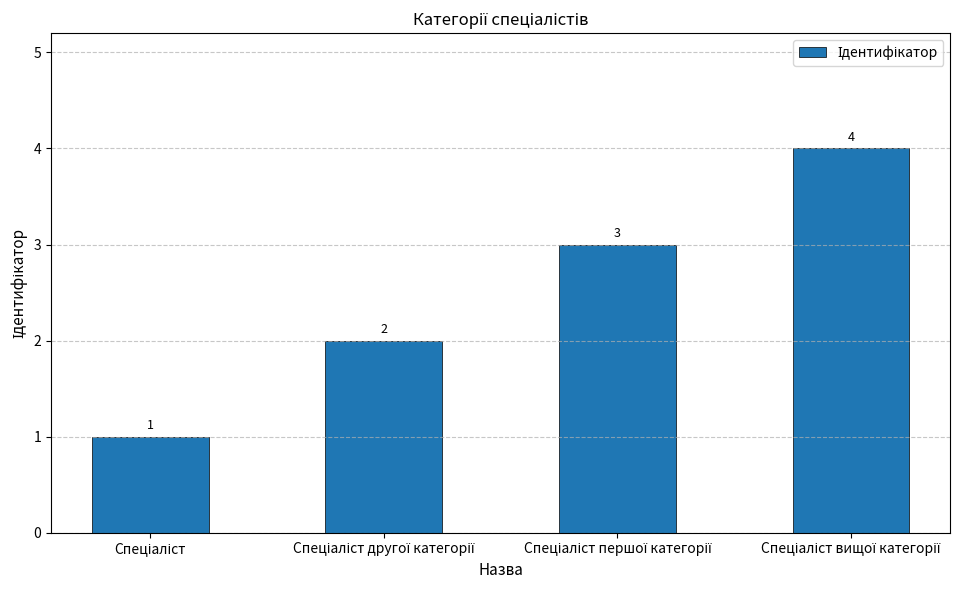

What is the greatest value displayed?

4